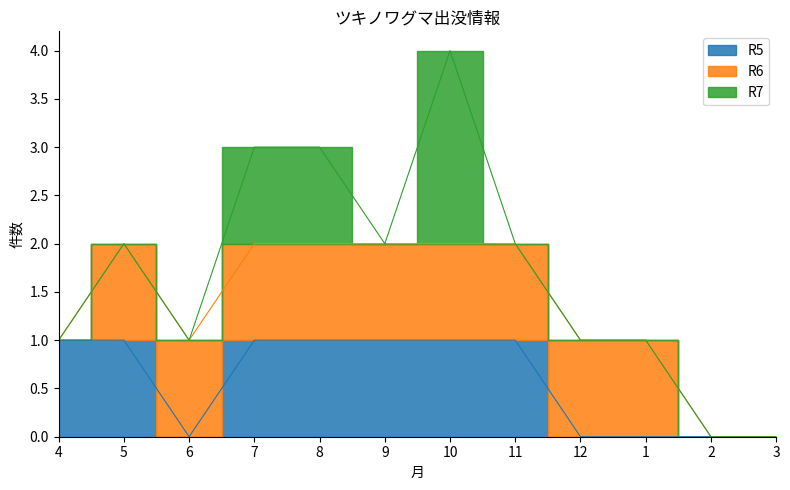

How many times do R7 and R6 cross each other?

2